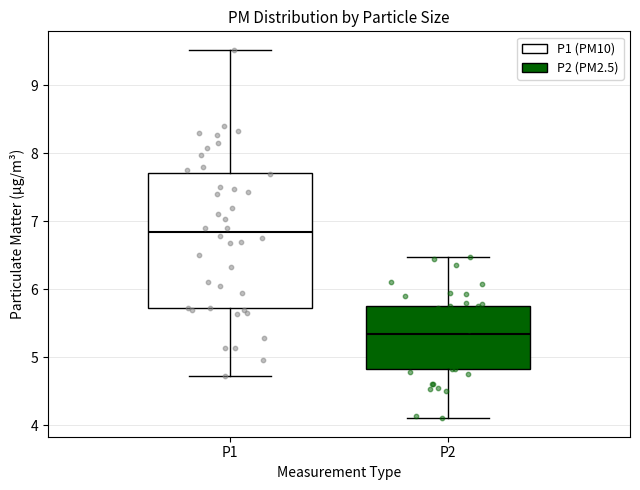

Where does the upper whisker of the box for P1 end on the y-axis? The values are not printed on the chart, so give them approximately, as read against the axis.

9.5